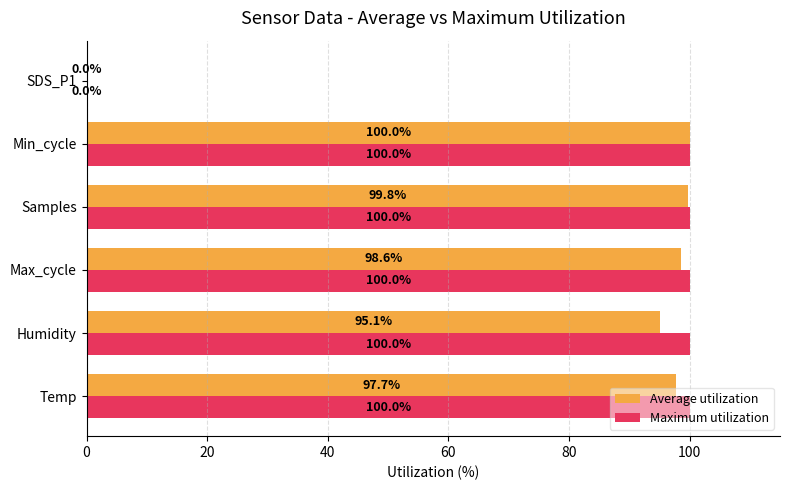

Is it true that Maximum utilization equals 100.0 at Min_cycle?

True